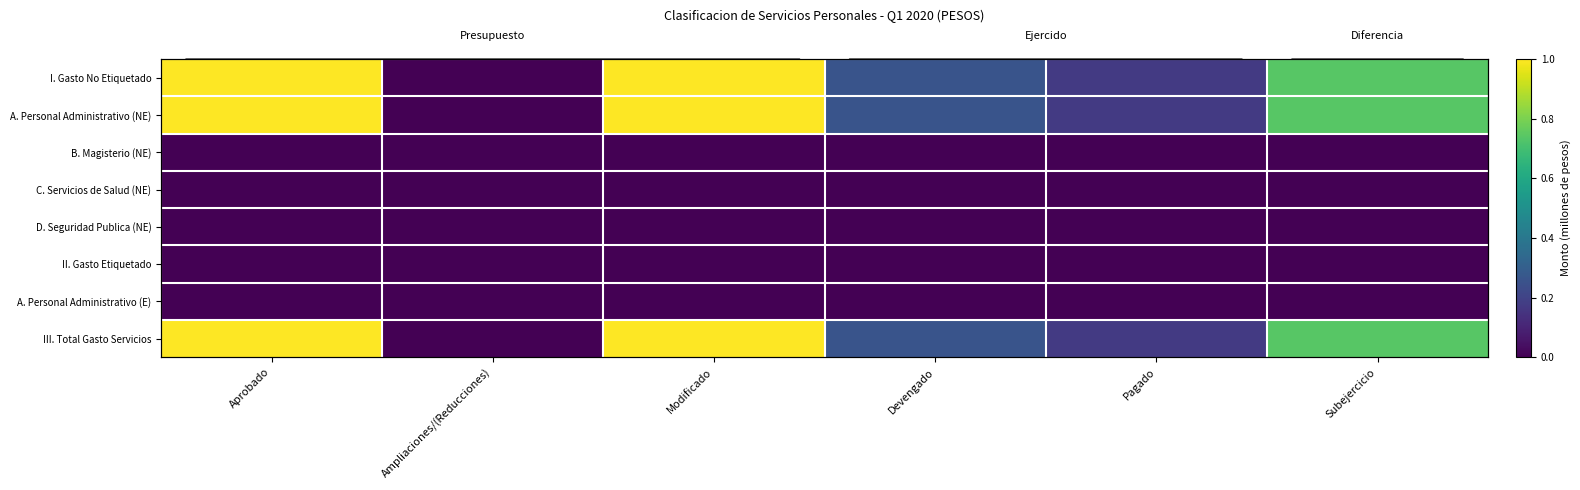

Which category has the lowest value in the III. Total Gasto Servicios series?

Ampliaciones/(Reducciones)